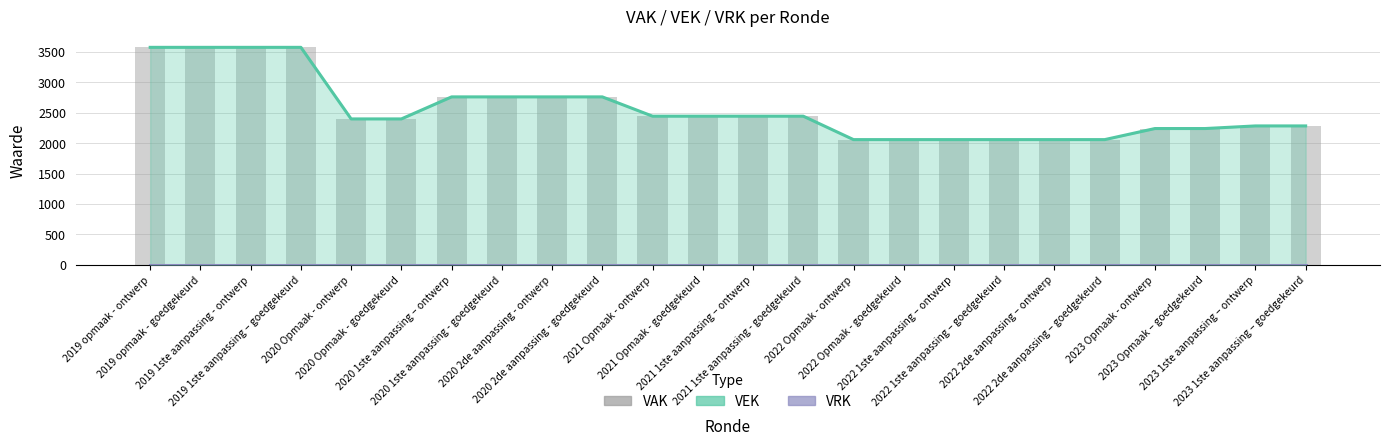

Reading left to right, transcribe all the data shown in this chart.

VEK: 3574	3574	3574	3574	2398	2398	2760	2760	2760	2760	2443	2443	2443	2443	2058	2058	2058	2058	2058	2058	2240	2240	2283	2283
VRK: 0	0	0	0	0	0	0	0	0	0	0	0	0	0	0	0	0	0	0	0	0	0	0	0
VAK: 3574	3574	3574	3574	2398	2398	2760	2760	2760	2760	2443	2443	2443	2443	2058	2058	2058	2058	2058	2058	2240	2240	2283	2283